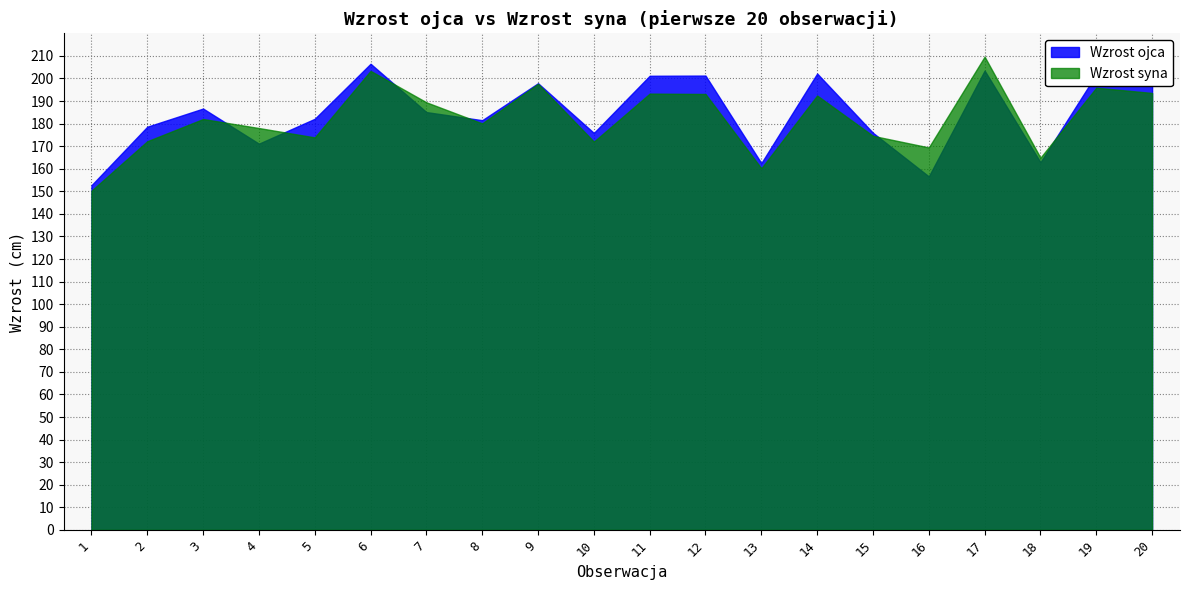

Reading left to right, what are all the values shown in this chart?

Wzrost ojca: 1=152.7	2=178.6	3=186.7	4=171.1	5=182.1	6=206.5	7=185.1	8=181.5	9=197.9	10=175.9	11=201.2	12=201.3	13=162.5	14=202.2	15=175.9	16=156.6	17=203.5	18=162.9	19=201.8	20=198.3
Wzrost syna: 1=150.3	2=172.2	3=182.0	4=178.0	5=173.9	6=203.4	7=189.4	8=180.1	9=197.6	10=172.0	11=193.3	12=193.1	13=160.2	14=192.5	15=174.6	16=169.4	17=209.7	18=164.9	19=195.9	20=193.6